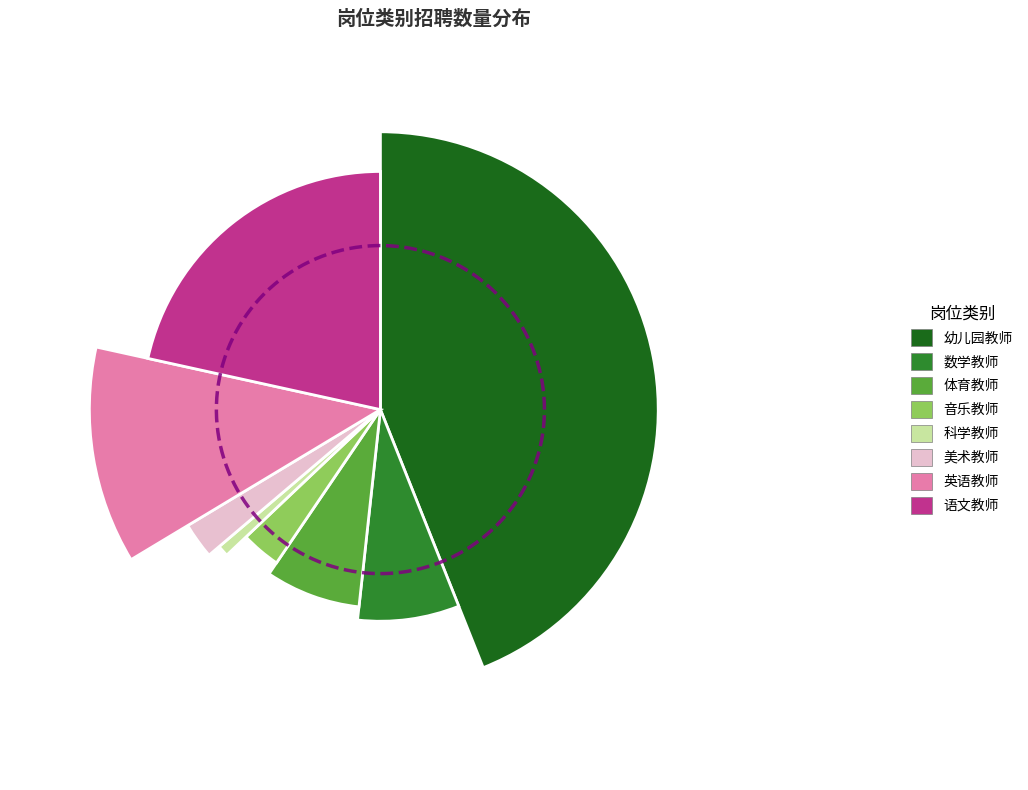

Is there any slice that represents more than half of the pie?

No